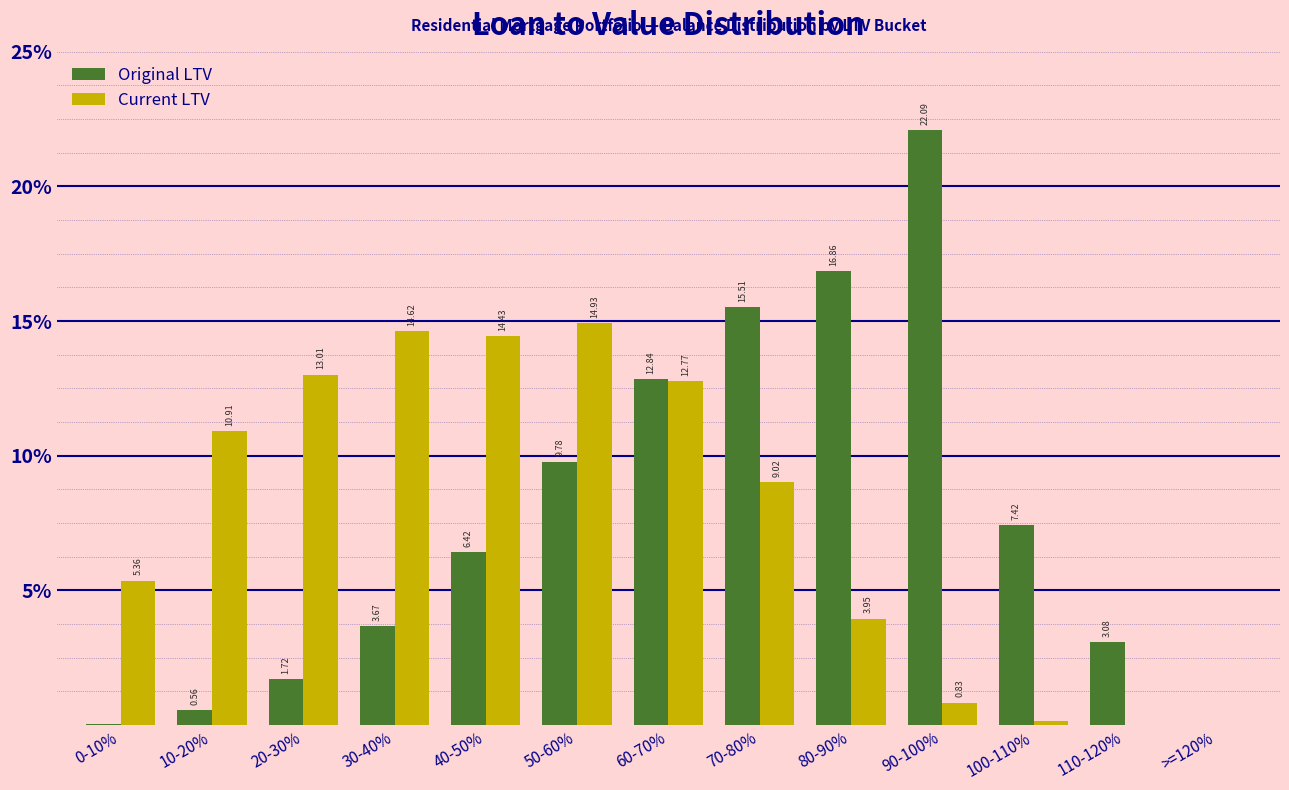

What is the total value across all series at 80-90%?

20.8